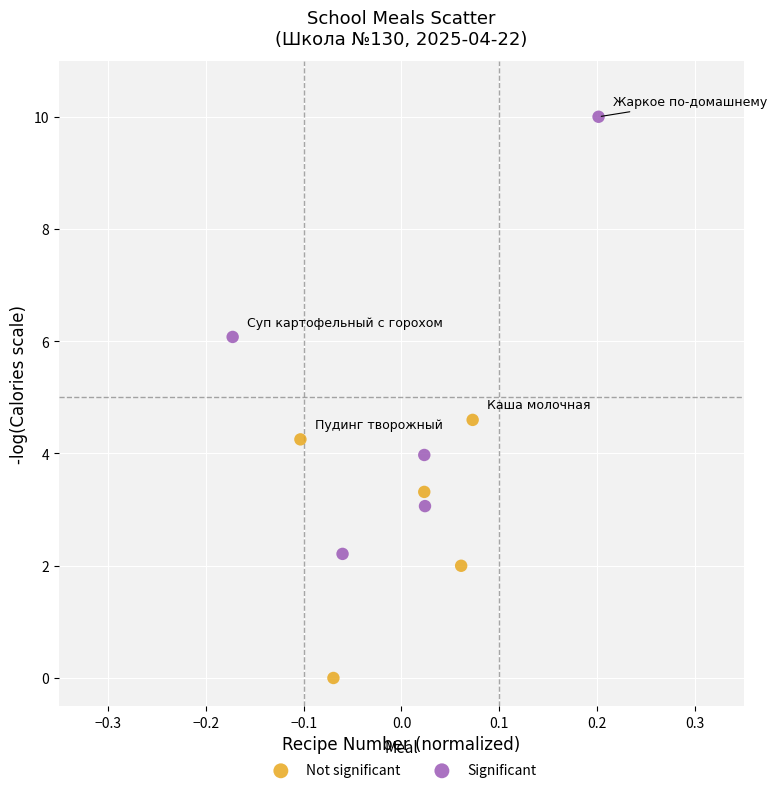

Which series reaches the maximum Y coordinate?

Significant